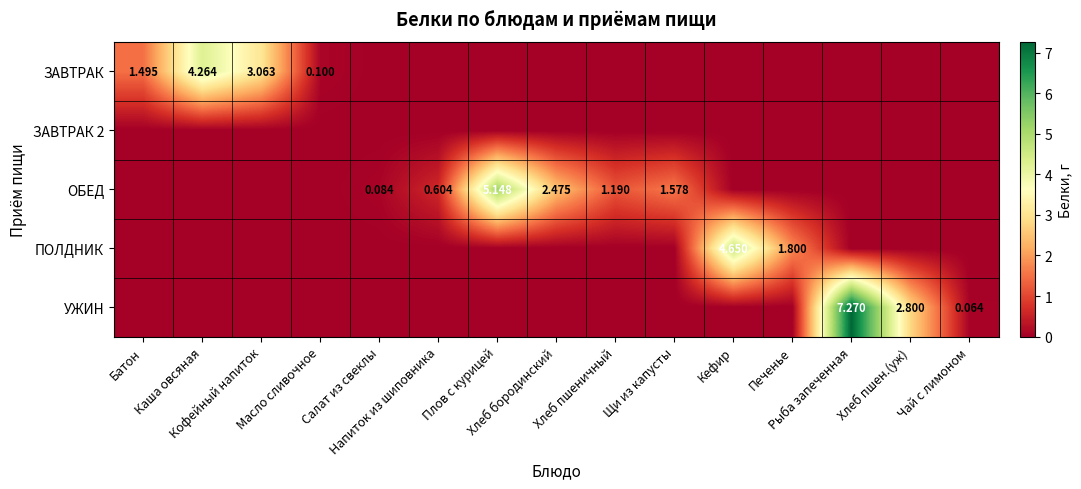

The ОБЕД series shows 0.0 at Батон. True or false?

True